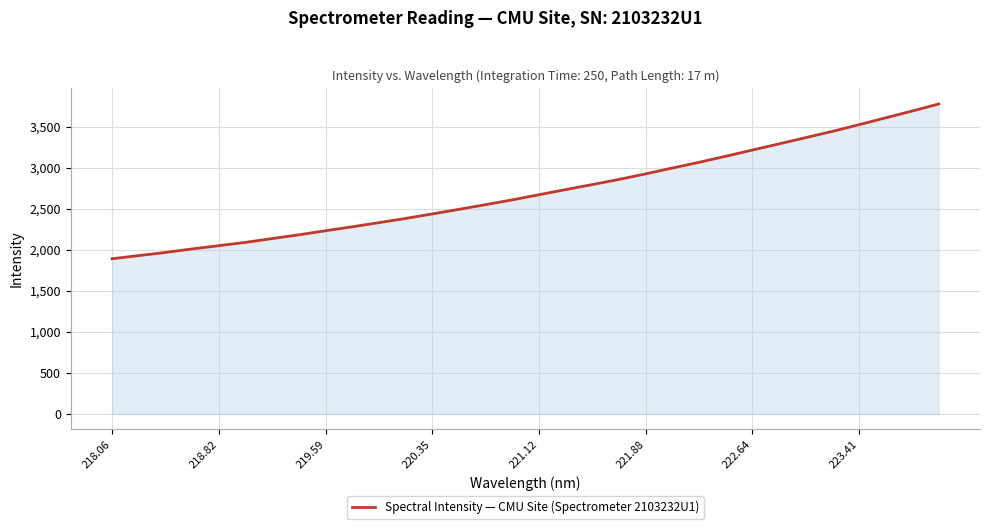

What is the maximum value shown in the chart?

3780.8